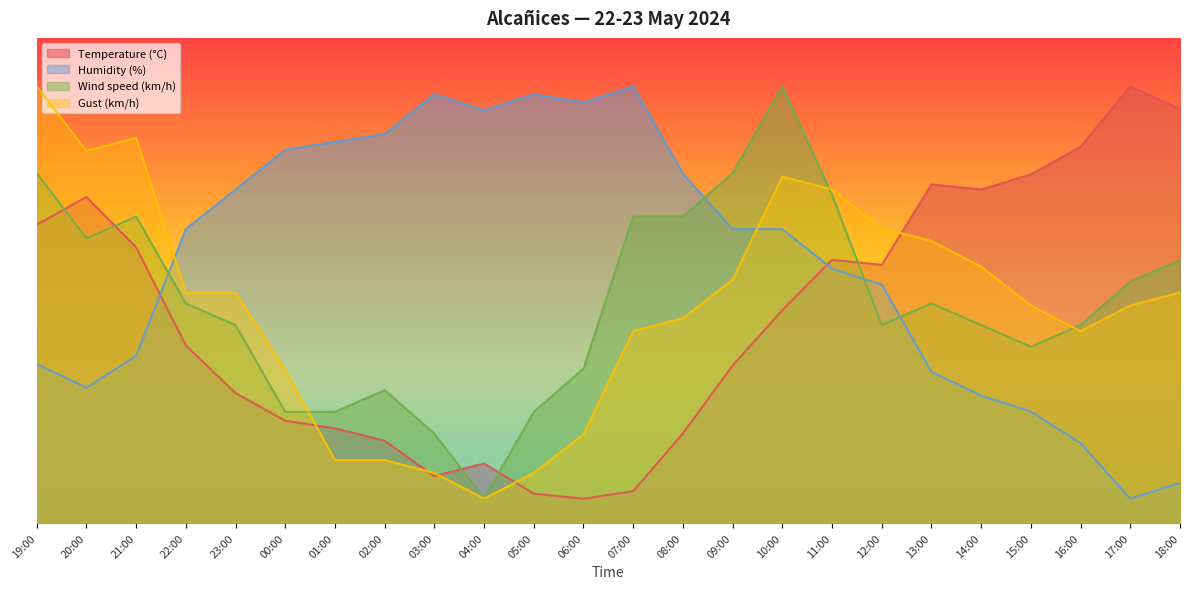

What is the greatest value displayed?

90.0